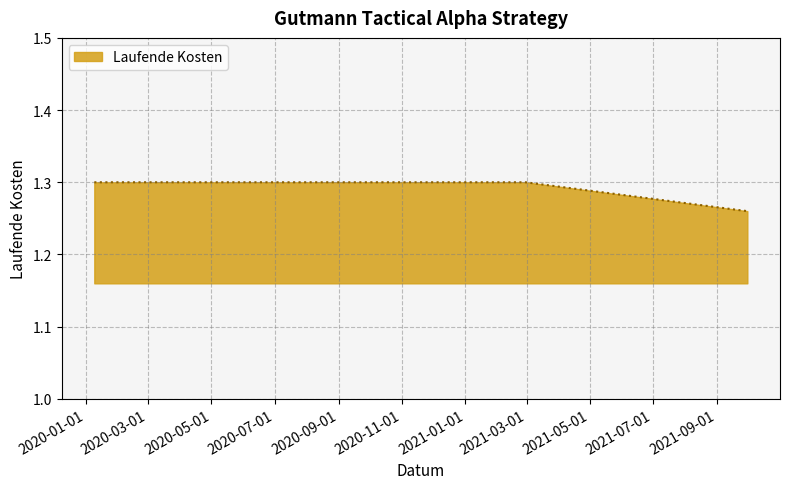

How many values are between 1 and 2?

3